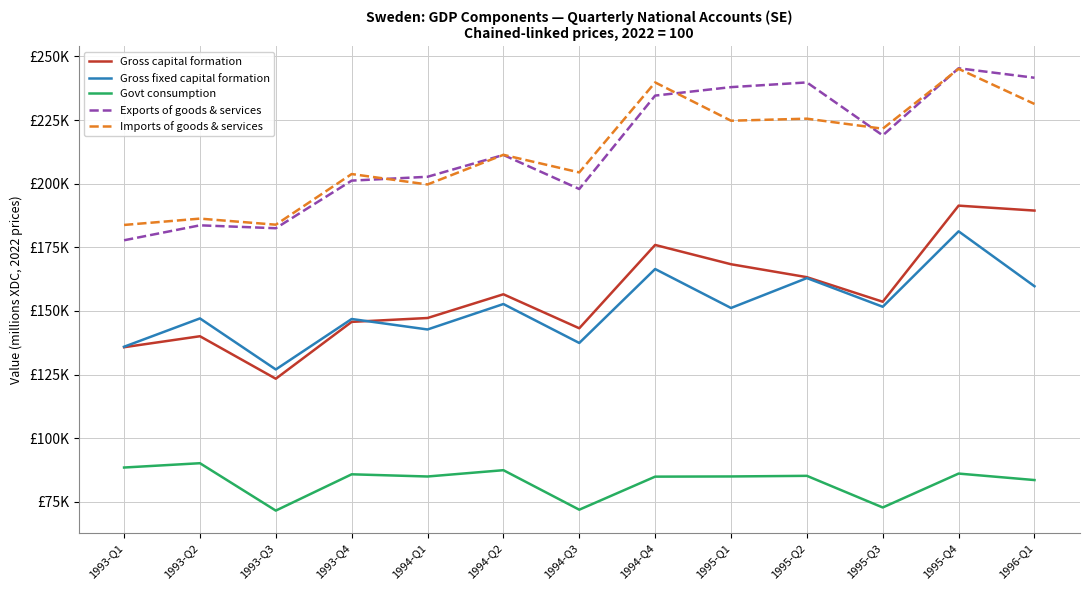

What are all the series names shown in the legend?

Gross capital formation, Gross fixed capital formation, Govt consumption, Exports of goods & services, Imports of goods & services